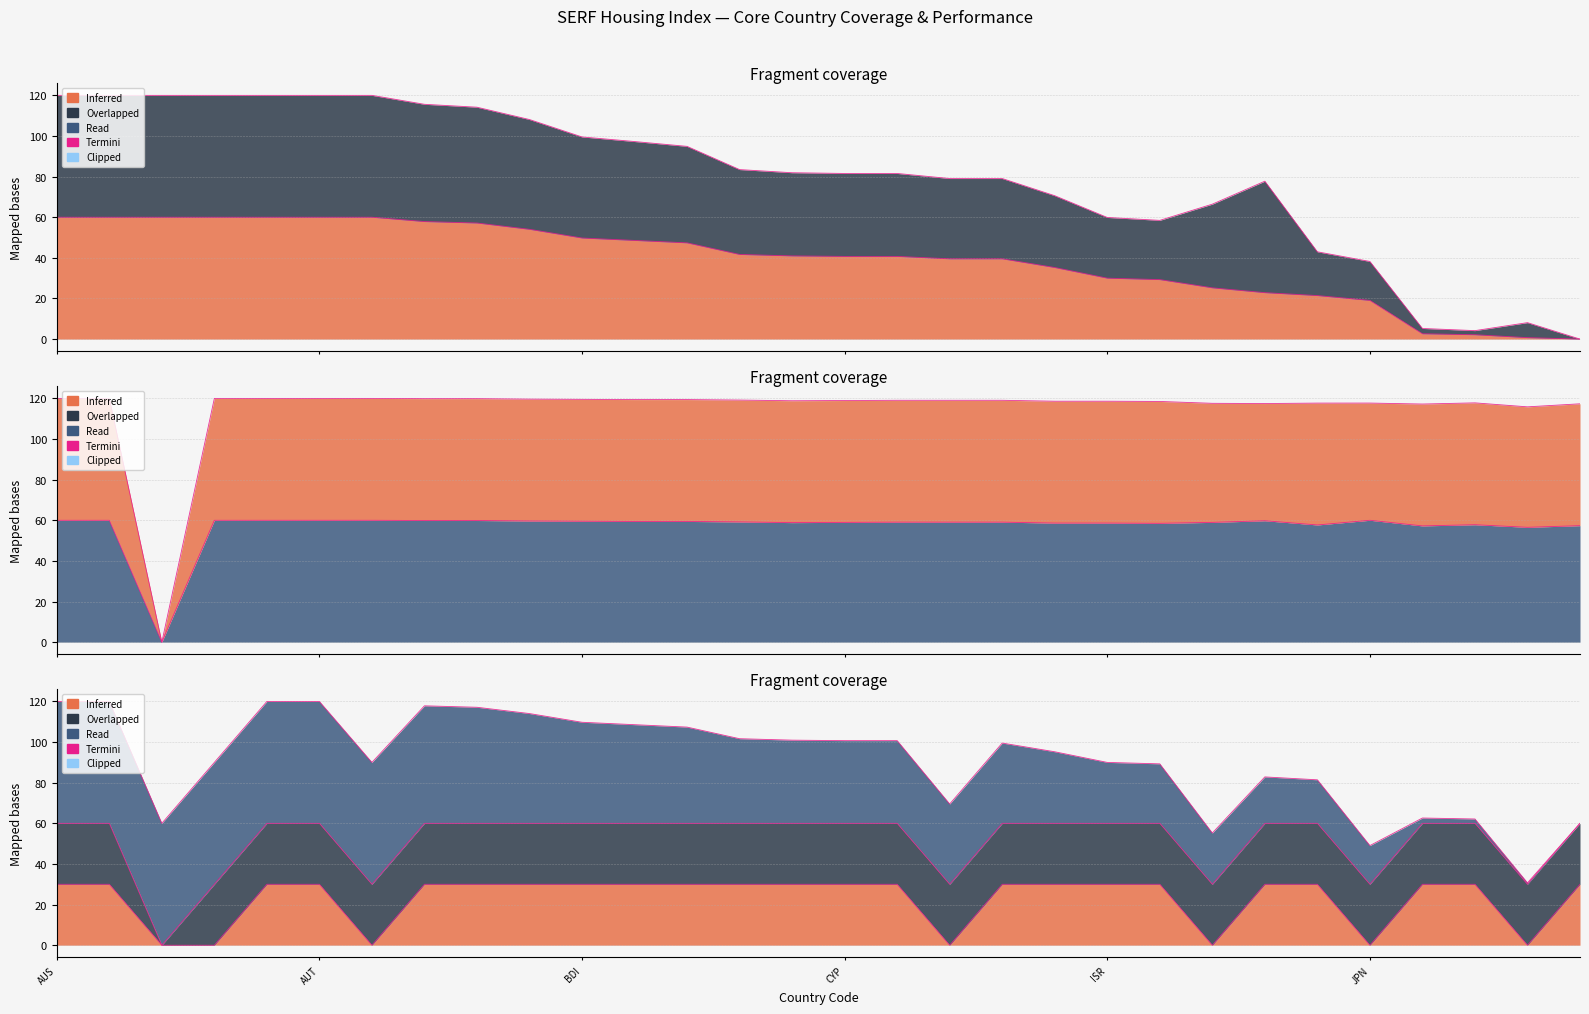

Reading right to left, what are all the values shown in this chart?

High Income Country: 117.3	115.9	117.8	117.2	117.7	117.7	117.5	117.6	118.5	118.6	118.6	119.1	119.1	119.1	119.0	118.8	119.2	119.4	119.4	119.5	119.7	119.9	119.9	120.0	120.0	120.0	120.0	0.0	120.0	120.0
OECD Country: 30.0	0.0	30.0	30.0	0.0	30.0	30.0	0.0	30.0	30.0	30.0	30.0	0.0	30.0	30.0	30.0	30.0	30.0	30.0	30.0	30.0	30.0	30.0	0.0	30.0	30.0	0.0	0.0	30.0	30.0
Sanitation Access %: 57.3	56.5	57.8	57.2	60.0	57.7	59.8	59.0	58.5	58.6	58.6	59.1	59.1	59.1	59.0	58.8	59.2	59.4	59.4	59.5	59.7	59.9	59.9	60.0	60.0	60.0	60.0	0.0	60.0	60.0
Sanitation Adj Perf: 0.0	8.1	4.2	5.2	38.2	43.0	77.7	66.4	58.5	59.9	70.6	79.0	79.0	81.5	81.5	81.9	83.5	94.9	97.3	99.5	108.1	114.2	115.6	120.0	120.0	120.0	120.0	120.0	120.0	120.0
Core Housing Index: 0.0	0.7	2.1	2.6	19.0	21.4	22.9	25.2	29.3	30.0	35.2	39.5	39.5	40.7	40.7	41.0	41.7	47.4	48.6	49.8	54.0	57.1	57.9	60.0	60.0	60.0	60.0	60.0	60.0	60.0